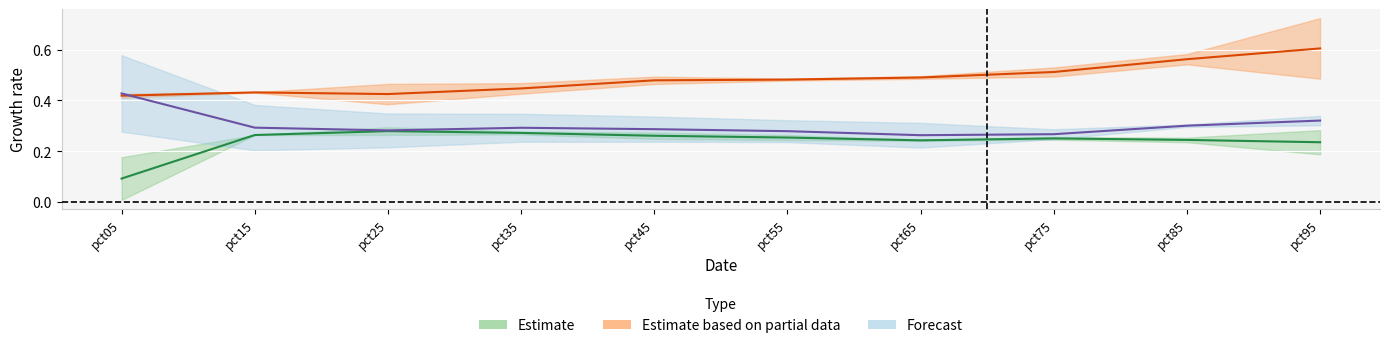

Reading left to right, list all the values displayed in this chart.

Jan: 0.2	0.3	0.3	0.3	0.3	0.3	0.2	0.2	0.3	0.2
Feb: 0.0	0.3	0.3	0.3	0.2	0.2	0.2	0.3	0.2	0.3
Mar: 0.4	0.4	0.4	0.4	0.5	0.5	0.5	0.5	0.6	0.7
Apr: 0.4	0.4	0.5	0.5	0.5	0.5	0.5	0.5	0.5	0.5
May: 0.3	0.2	0.2	0.2	0.2	0.2	0.2	0.2	0.3	0.3
Jun: 0.6	0.4	0.3	0.3	0.3	0.3	0.3	0.3	0.3	0.3